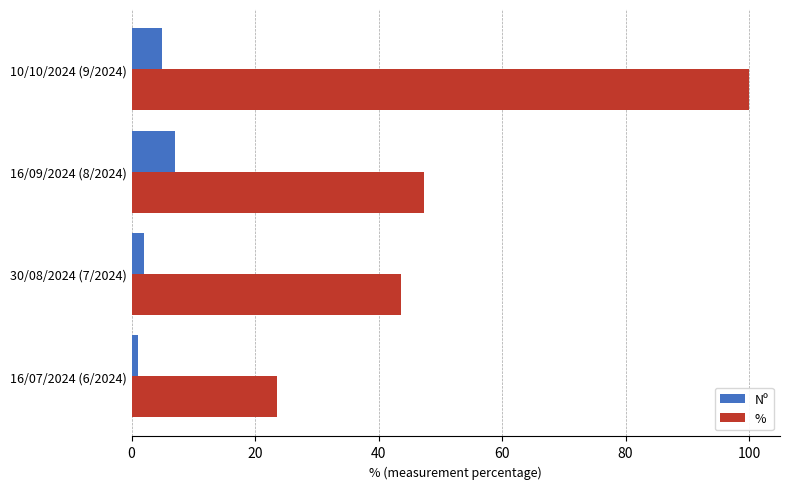

At how many categories does at least one series exceed 53?

1